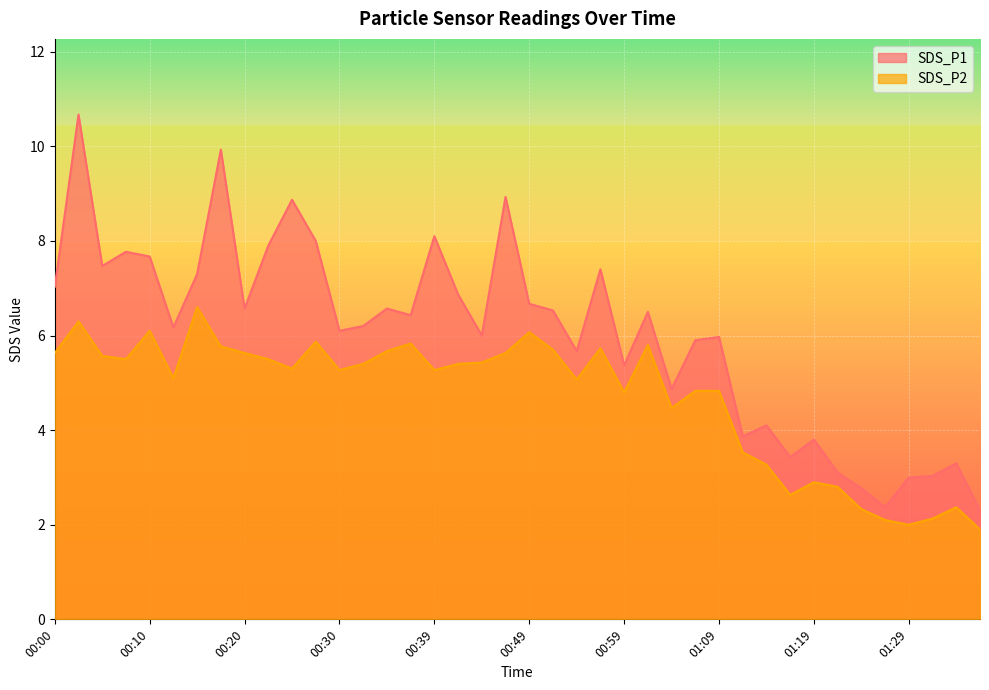

Reading right to left, what are all the values shown in this chart?

SDS_P1: 2.3	3.3	3.0	3.0	2.4	2.8	3.1	3.8	3.4	4.1	3.9	6.0	5.9	4.9	6.5	5.4	7.4	5.7	6.5	6.7	8.9	6.0	6.9	8.1	6.4	6.6	6.2	6.1	8.0	8.9	7.9	6.6	9.9	7.3	6.2	7.7	7.8	7.5	10.7	7.0
SDS_P2: 1.9	2.4	2.1	2.0	2.1	2.3	2.8	2.9	2.6	3.3	3.5	4.8	4.8	4.5	5.8	4.8	5.7	5.1	5.7	6.1	5.6	5.4	5.4	5.3	5.8	5.7	5.4	5.3	5.9	5.3	5.5	5.6	5.8	6.6	5.1	6.1	5.5	5.6	6.3	5.6